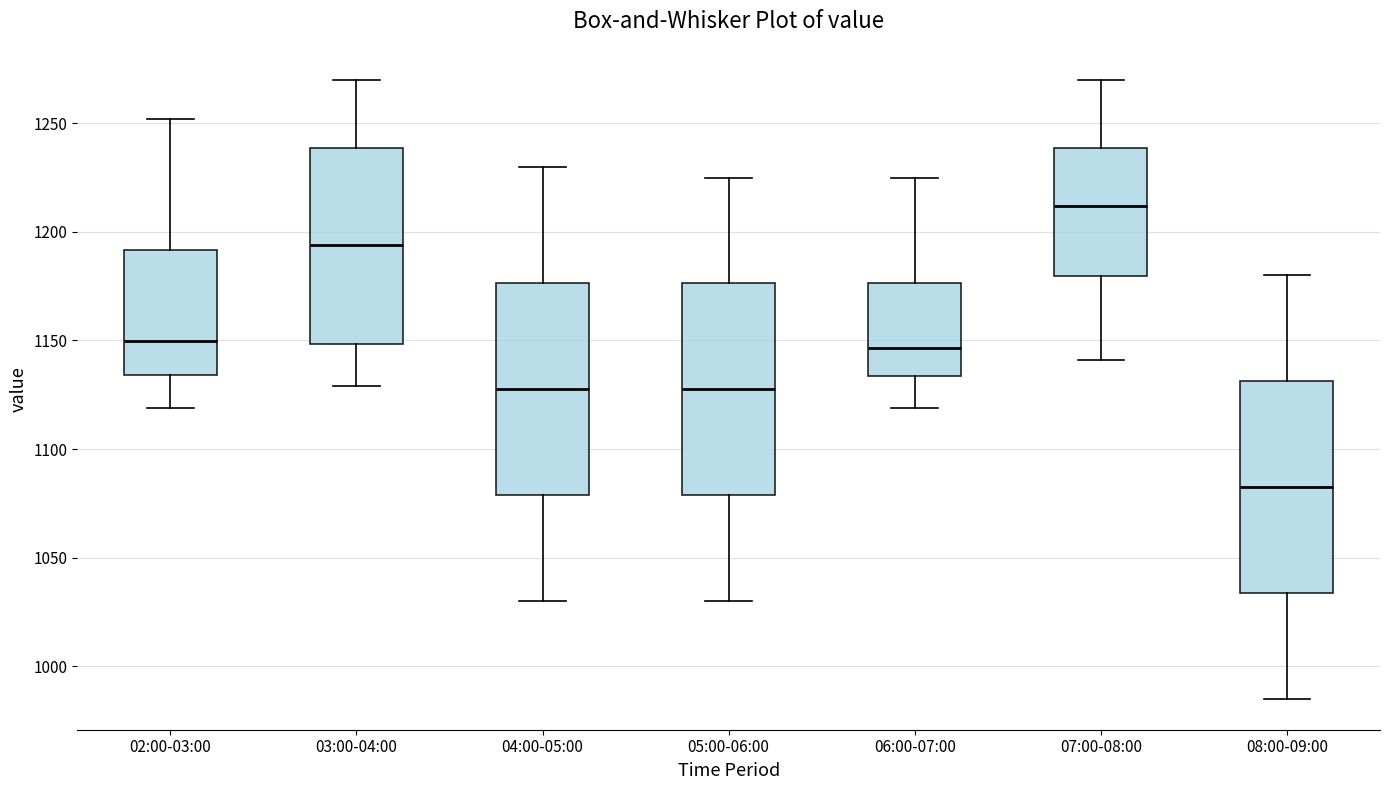

Reading left to right, read every box against the y-axis: the position of its median line, the range the box covers, and the ends of its whiskers. The values are not printed on the chart, so give them approximately, as read against the axis.

02:00-03:00: median 1150, box 1135 to 1190, whiskers 1120 to 1250
03:00-04:00: median 1195, box 1150 to 1240, whiskers 1130 to 1270
04:00-05:00: median 1130, box 1080 to 1175, whiskers 1030 to 1230
05:00-06:00: median 1130, box 1080 to 1175, whiskers 1030 to 1225
06:00-07:00: median 1145, box 1135 to 1175, whiskers 1120 to 1225
07:00-08:00: median 1210, box 1180 to 1240, whiskers 1140 to 1270
08:00-09:00: median 1085, box 1035 to 1130, whiskers 985 to 1180